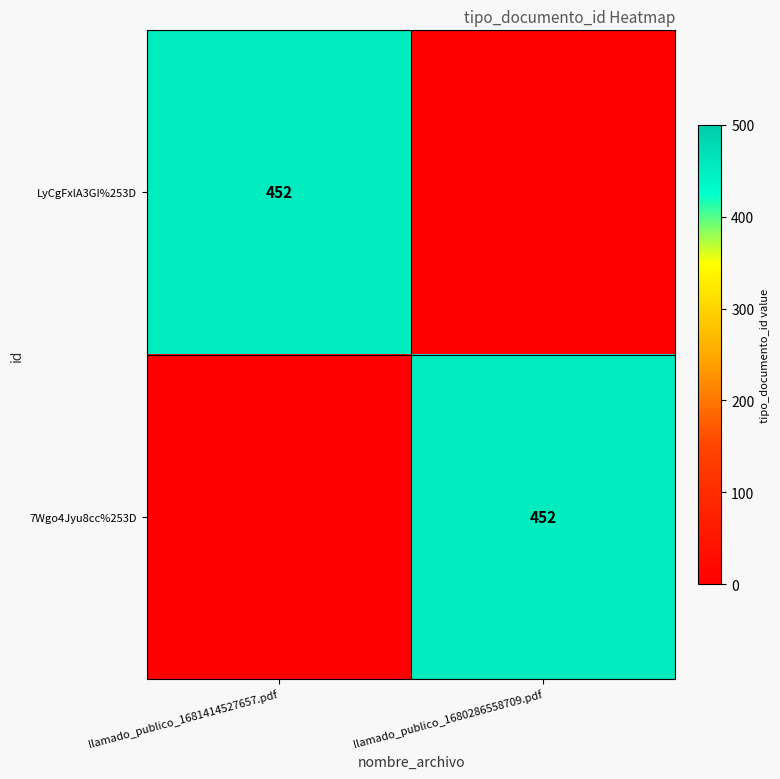

True or false: LyCgFxlA3GI%253D has a value of 452 at llamado_publico_1681414527657.pdf.

True